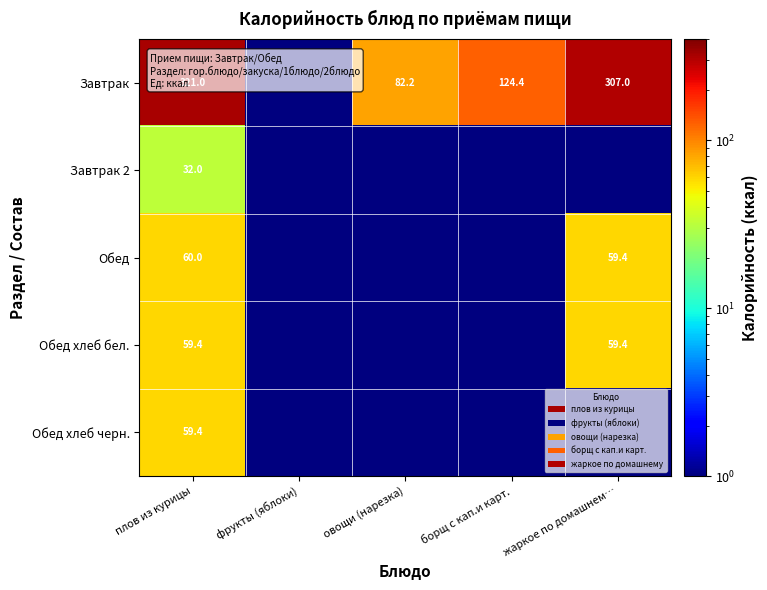

The Завтрак series shows 21.4 at овощи (нарезка). True or false?

False